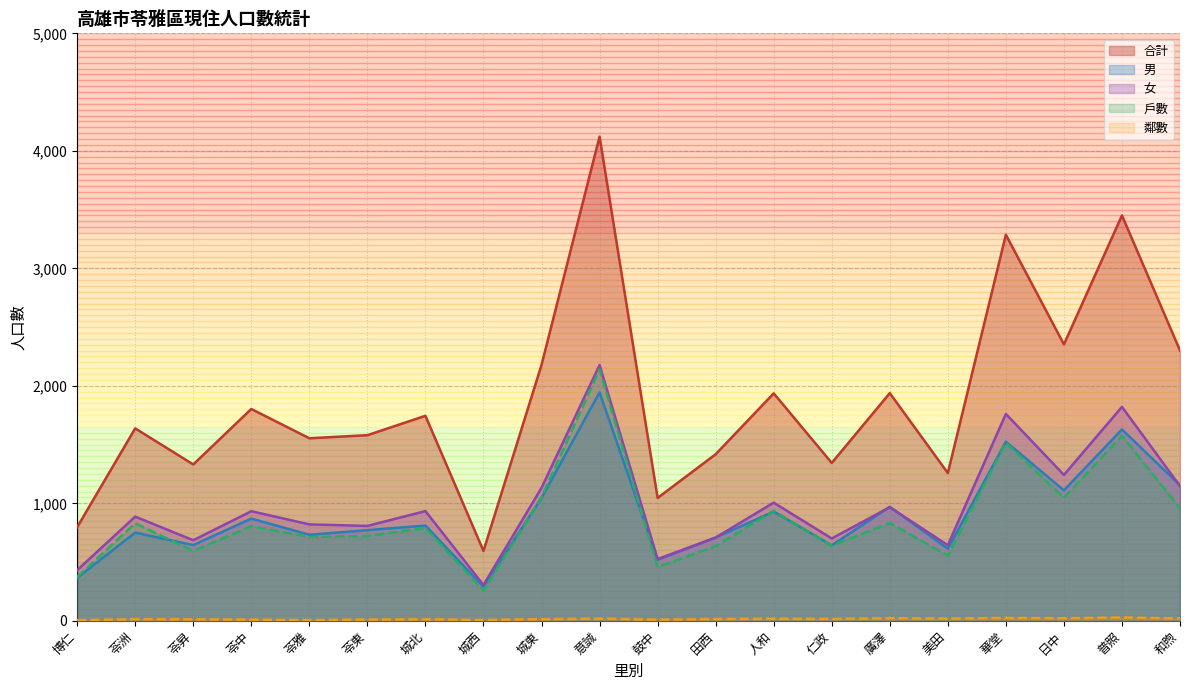

How many lines are shown in the chart?

5